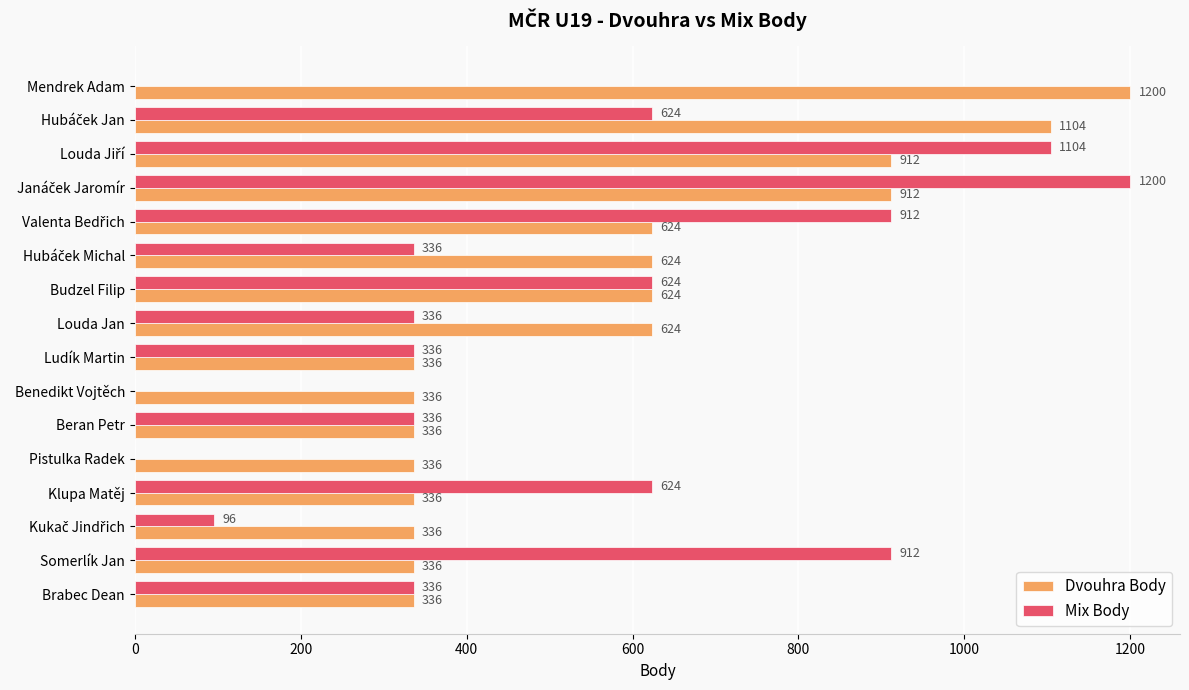

What is the maximum value for Dvouhra Body?

1200